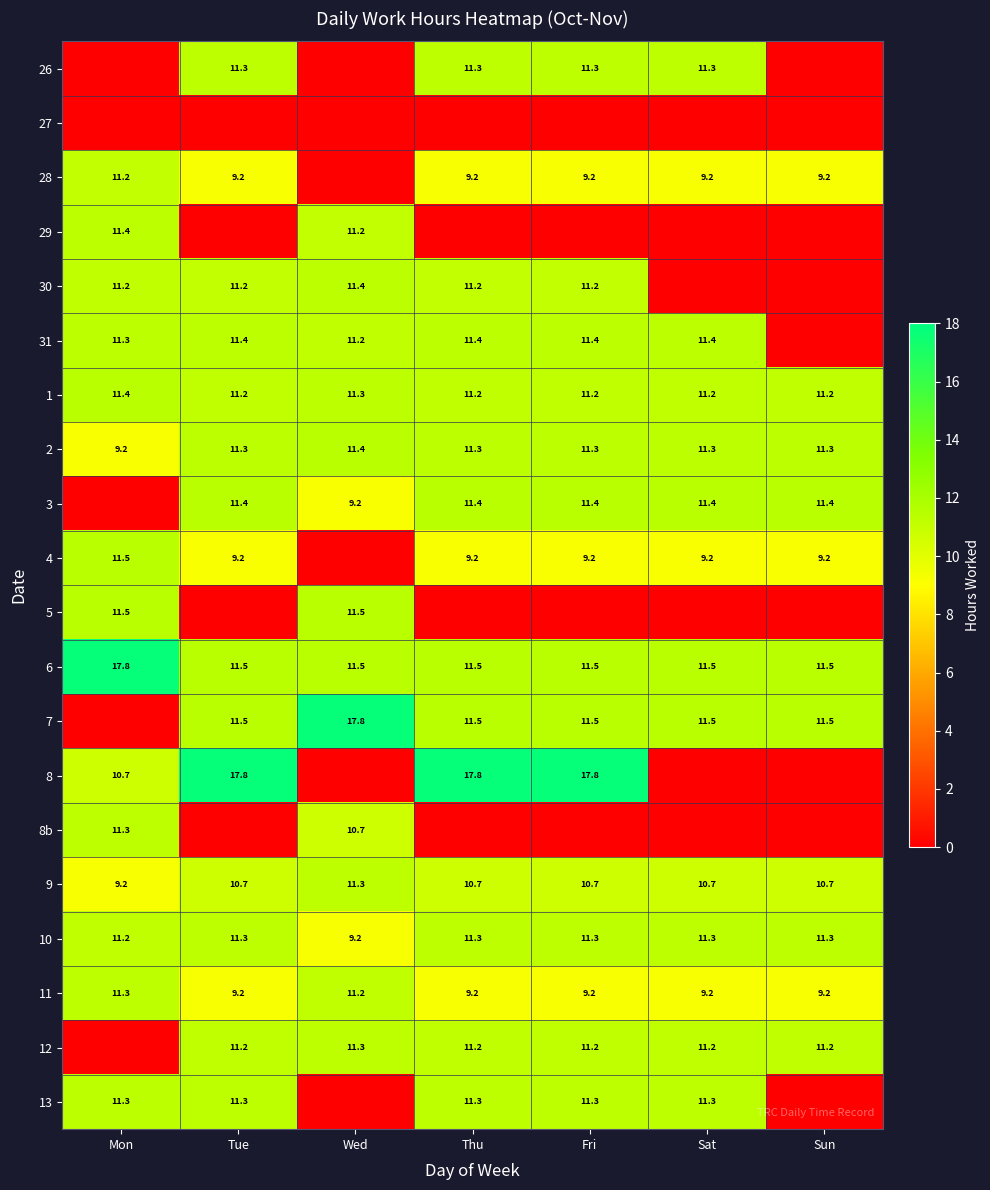

Where does the 10 series first go above 11?

Mon